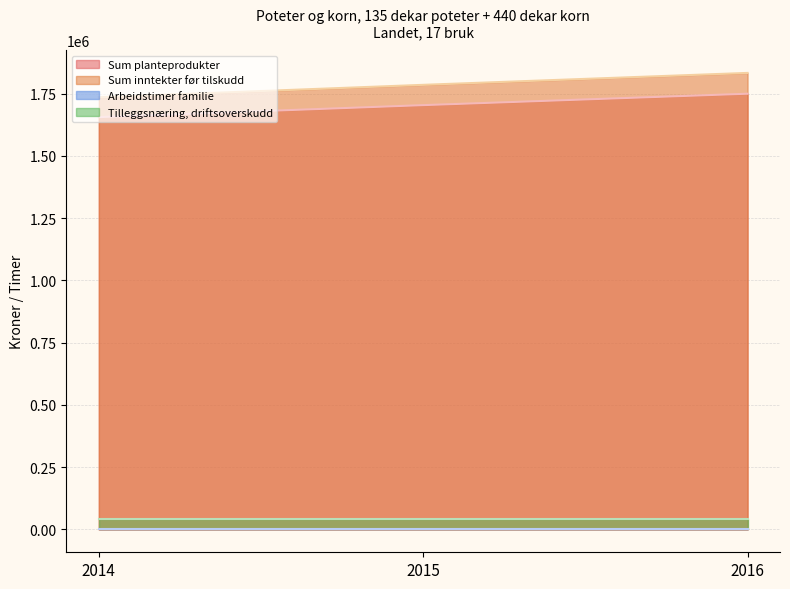

Where does the Sum planteprodukter series first go above 1703876?

2016